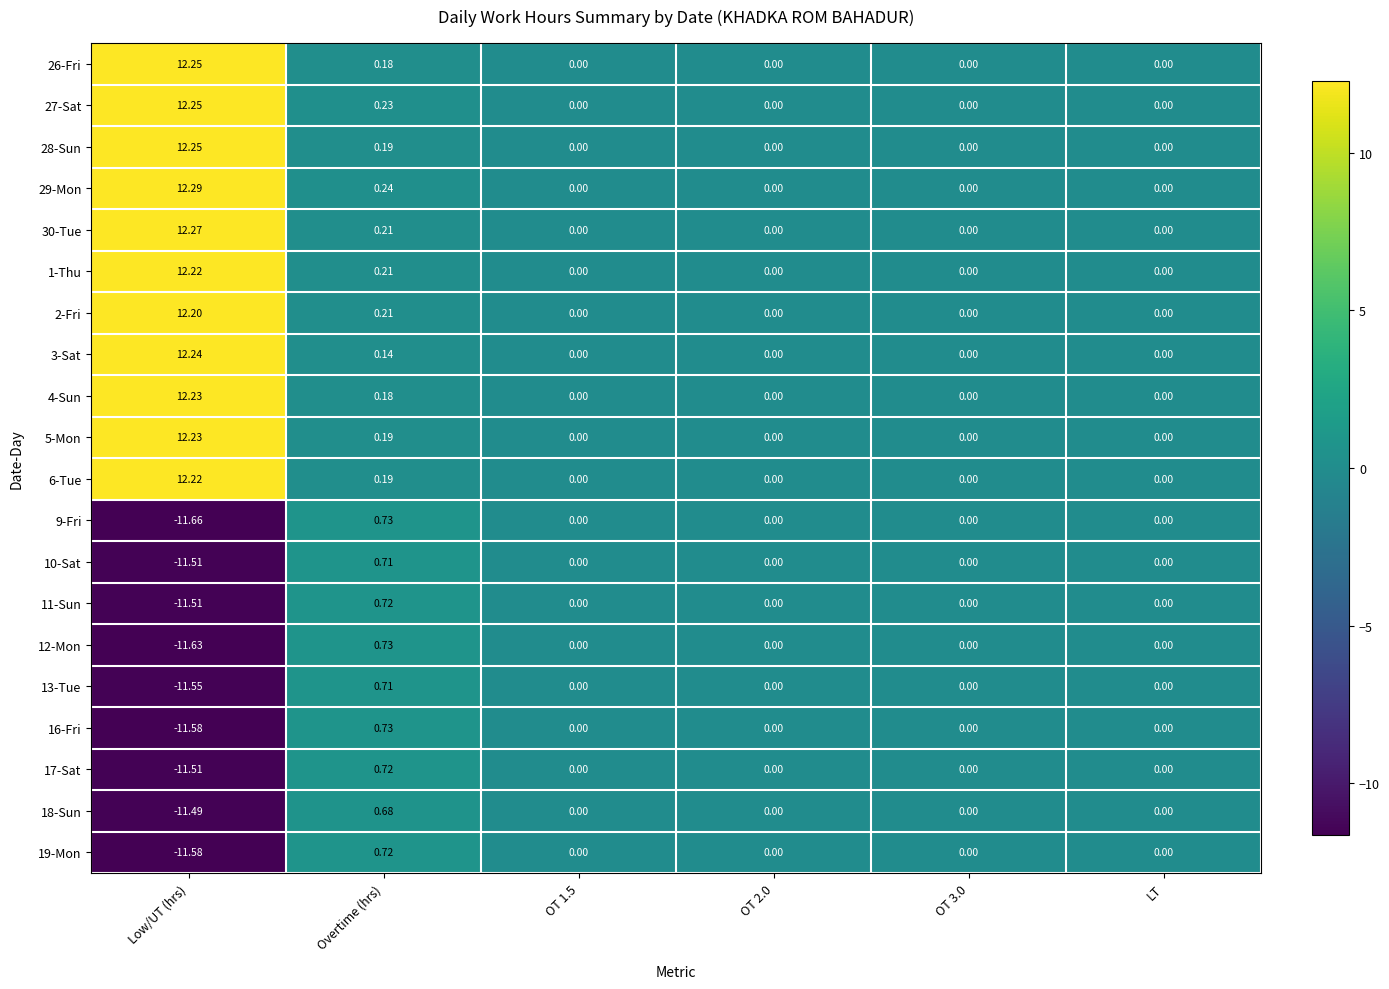

Where does the 12-Mon series first go above 0?

Overtime (hrs)